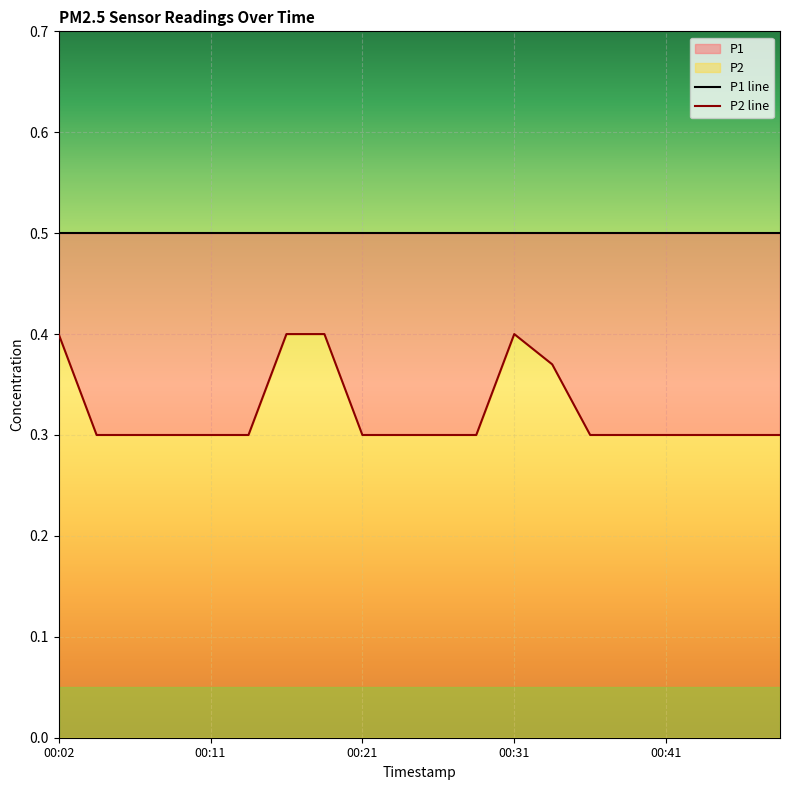

Which series has the largest range (max minus min)?

P2 line